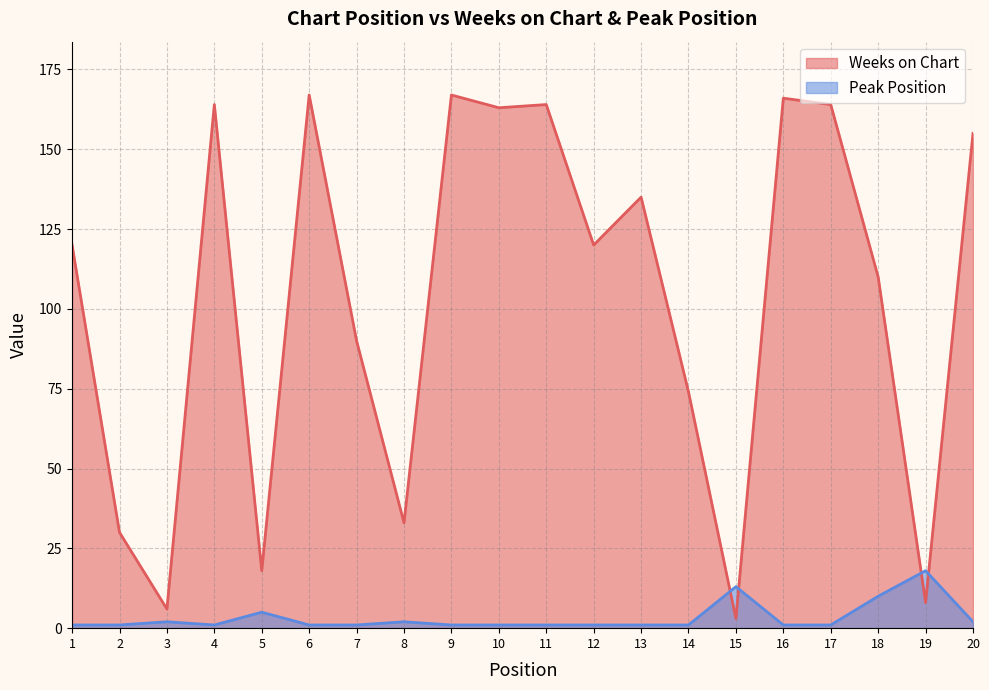

Which series ends up on top after the final intersection of Peak Position and Weeks on Chart?

Weeks on Chart